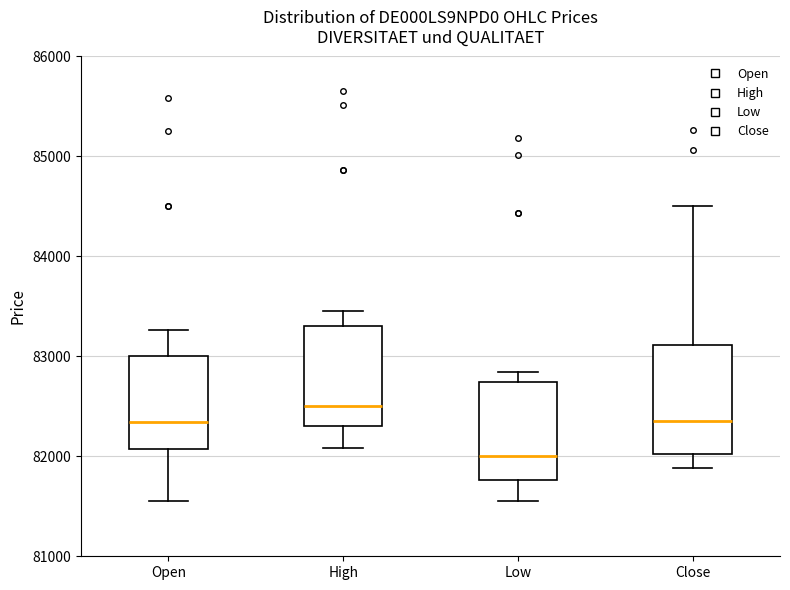

Which box has the highest median line?

High